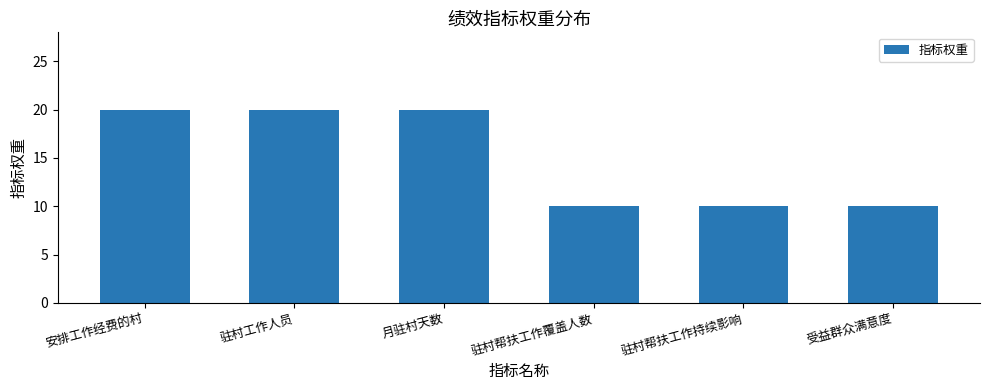

What is the maximum value shown in the chart?

20